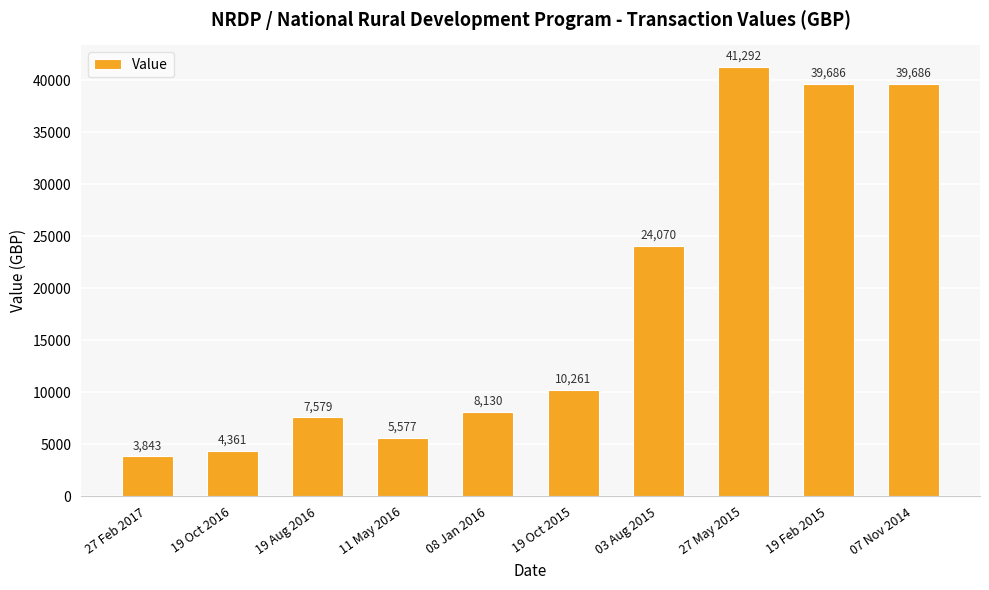

Reading left to right, transcribe all the data shown in this chart.

3843	4361	7579	5577	8130	10261	24070	41292	39686	39686